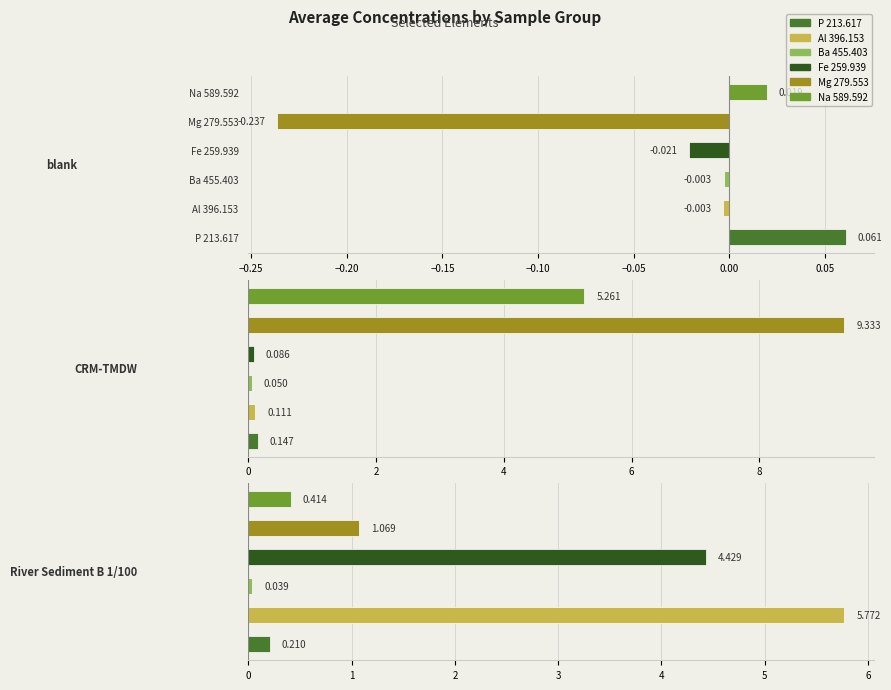

What is the smallest value displayed?

-0.2